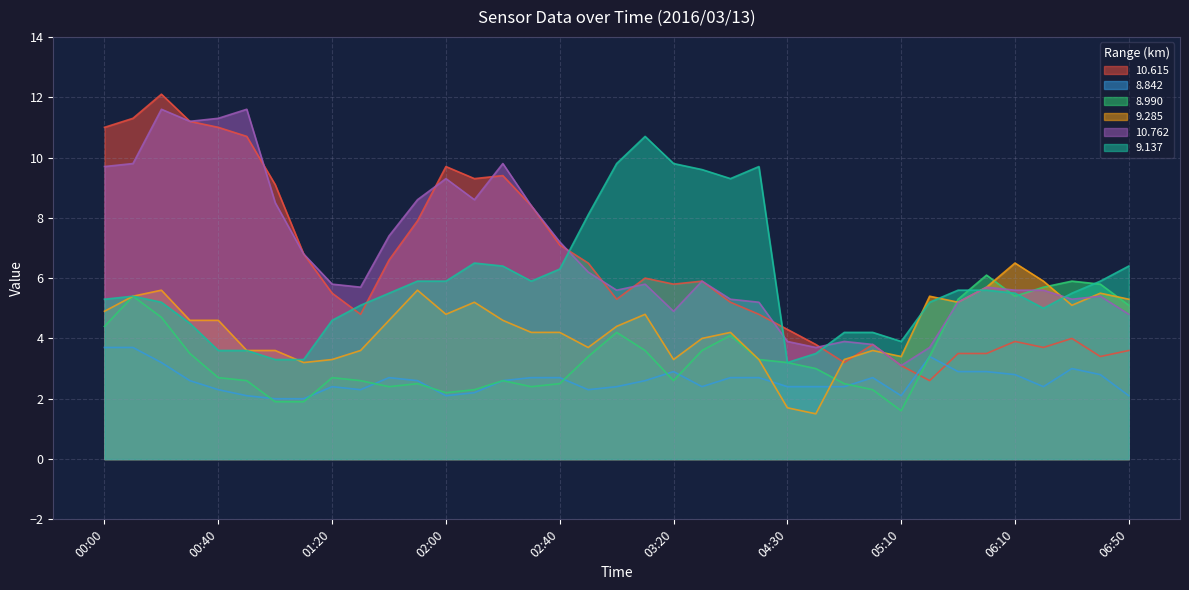

List the series in order of their peak value, lowest first.

8.842, 8.990, 9.285, 9.137, 10.762, 10.615